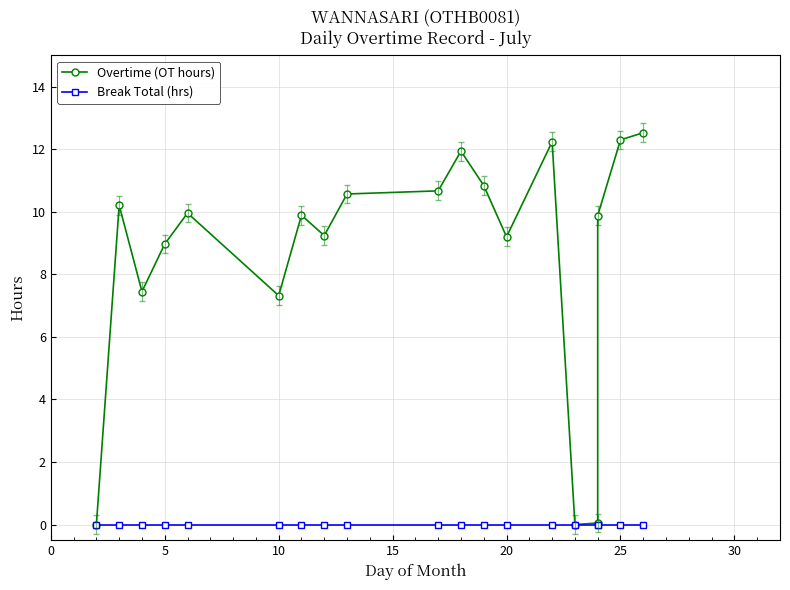

What are all the series names shown in the legend?

Overtime (OT hours), Break Total (hrs)